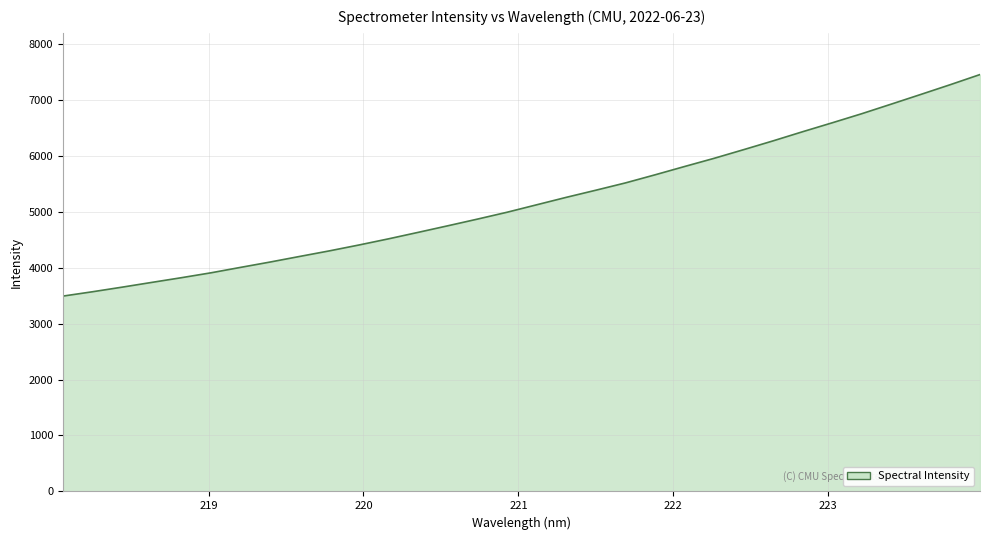

What is the minimum value shown in the chart?

3490.8